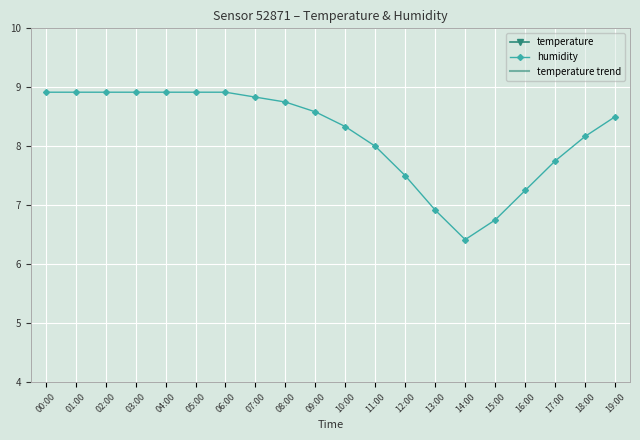

At which category does the chart reach its minimum across all series?

14:00